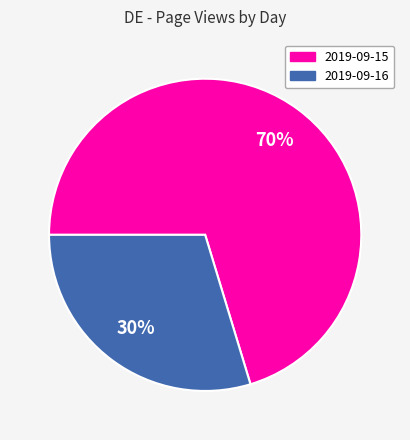

Is it true that 2019-09-16 is 20% of the pie?

False